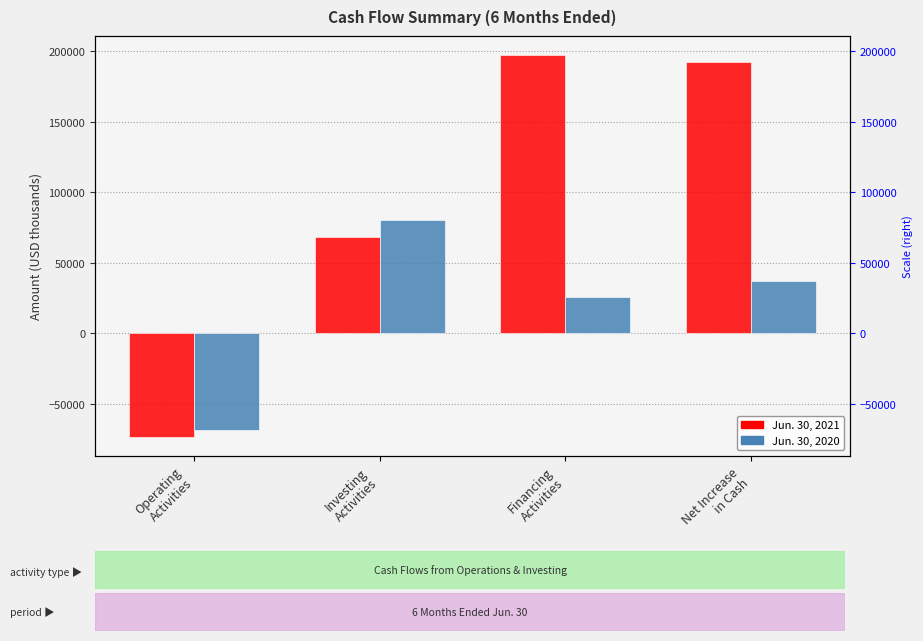

How many groups of bars are there?

4